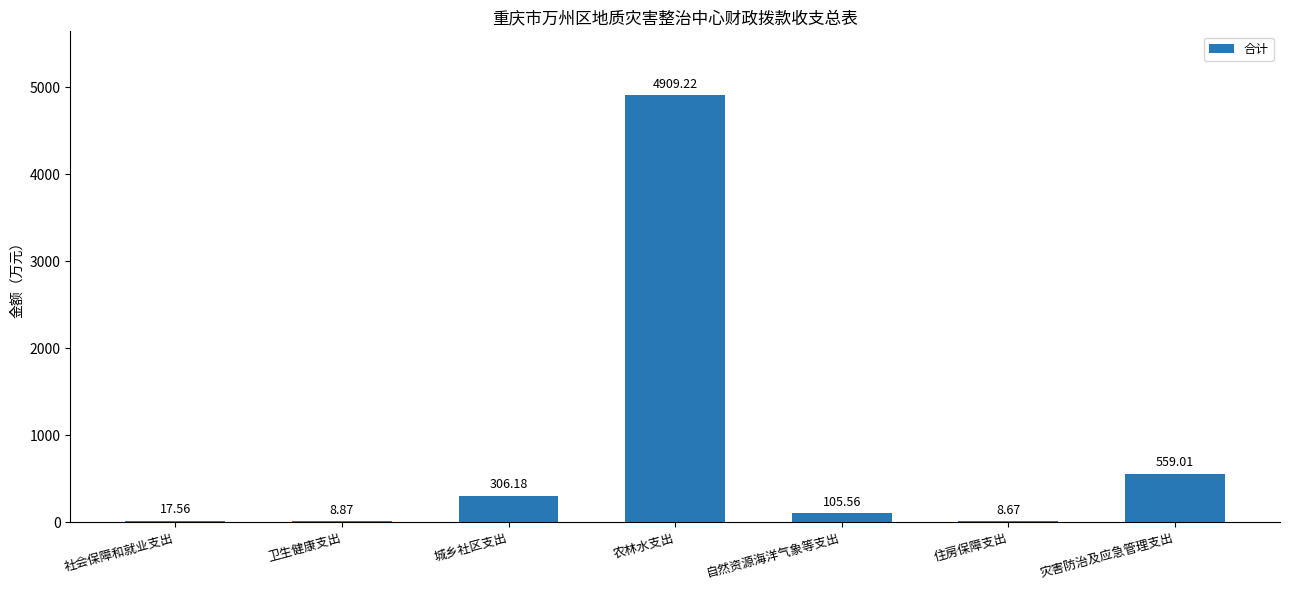

What is the sum of all values?

5915.1